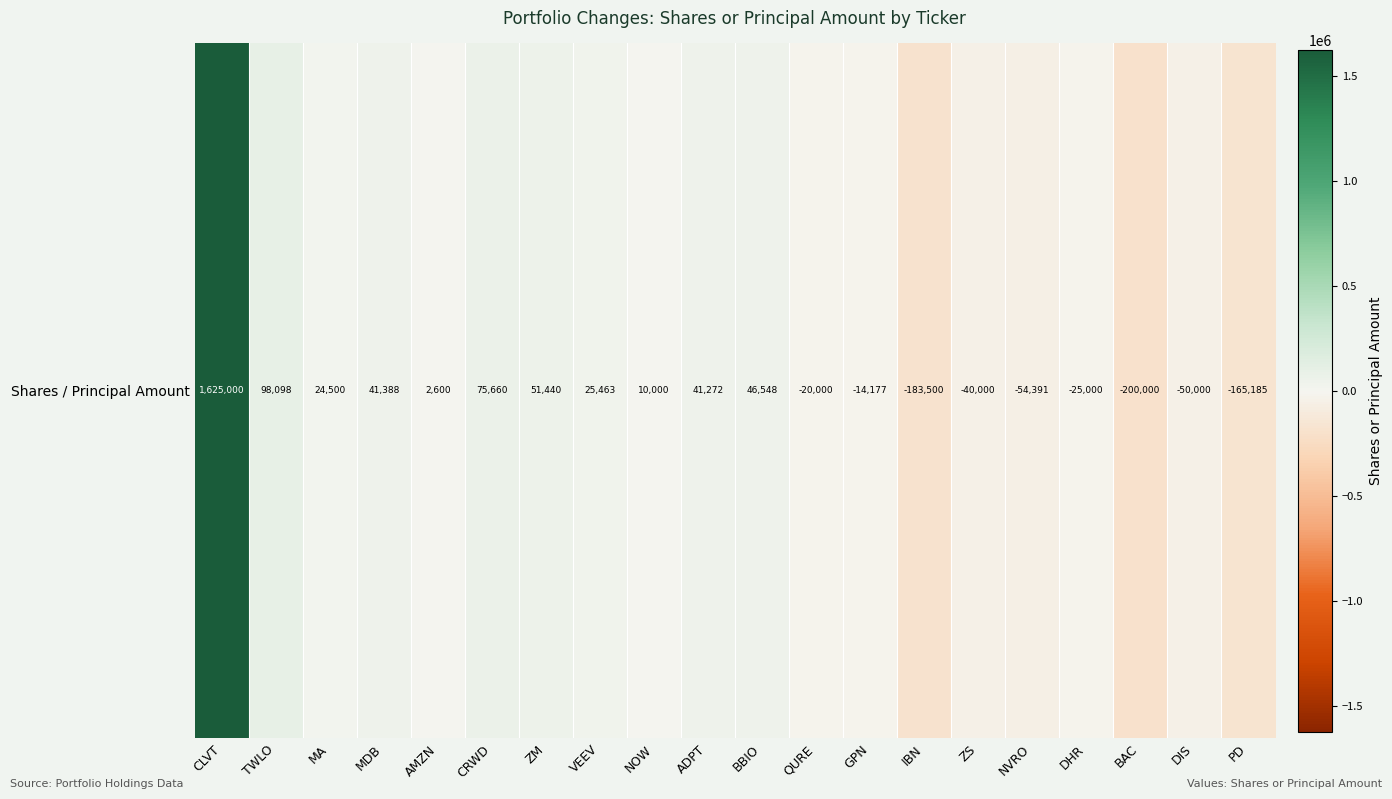

Reading right to left, what are all the values shown in this chart?

PD=-165185	DIS=-50000	BAC=-200000	DHR=-25000	NVRO=-54391	ZS=-40000	IBN=-183500	GPN=-14177	QURE=-20000	BBIO=46548	ADPT=41272	NOW=10000	VEEV=25463	ZM=51440	CRWD=75660	AMZN=2600	MDB=41388	MA=24500	TWLO=98098	CLVT=1625000